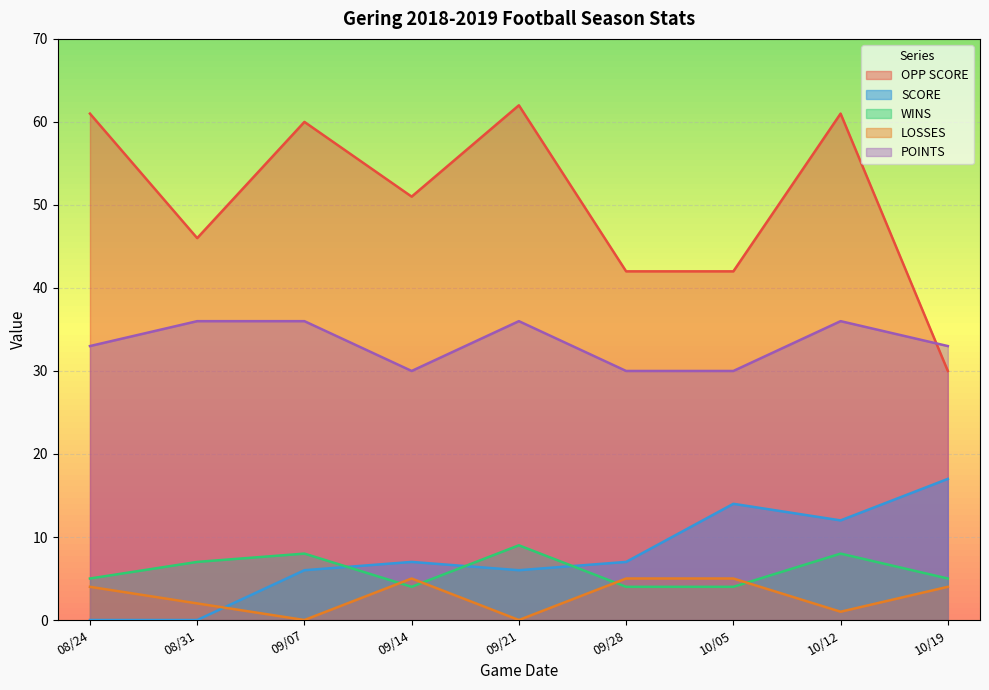

What is the label of the 4th point from the right?

09/28